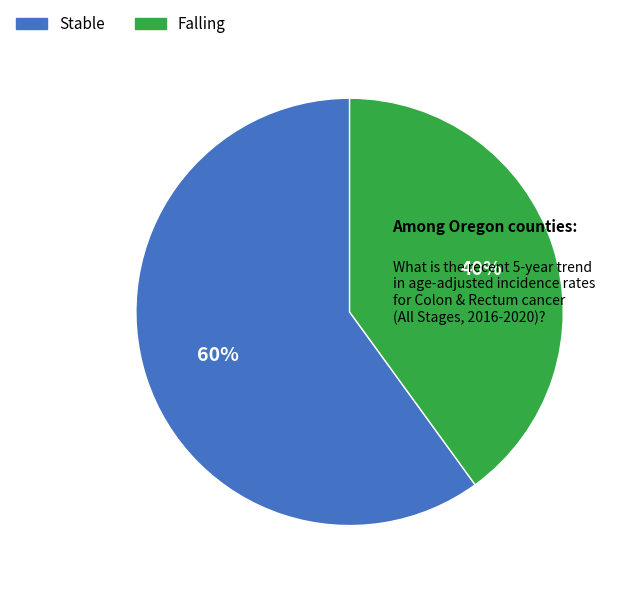

How many segments does this pie chart have?

2